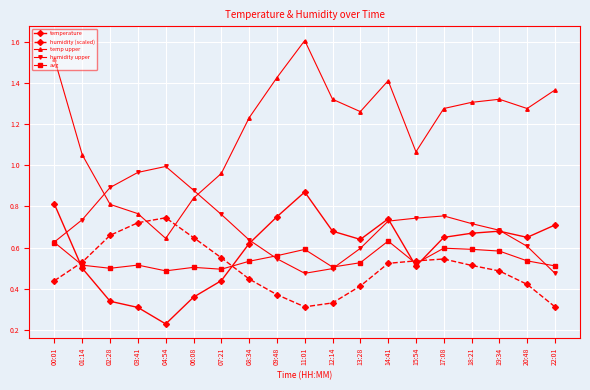

True or false: humidity upper has more than 0 interior local peaks.

True